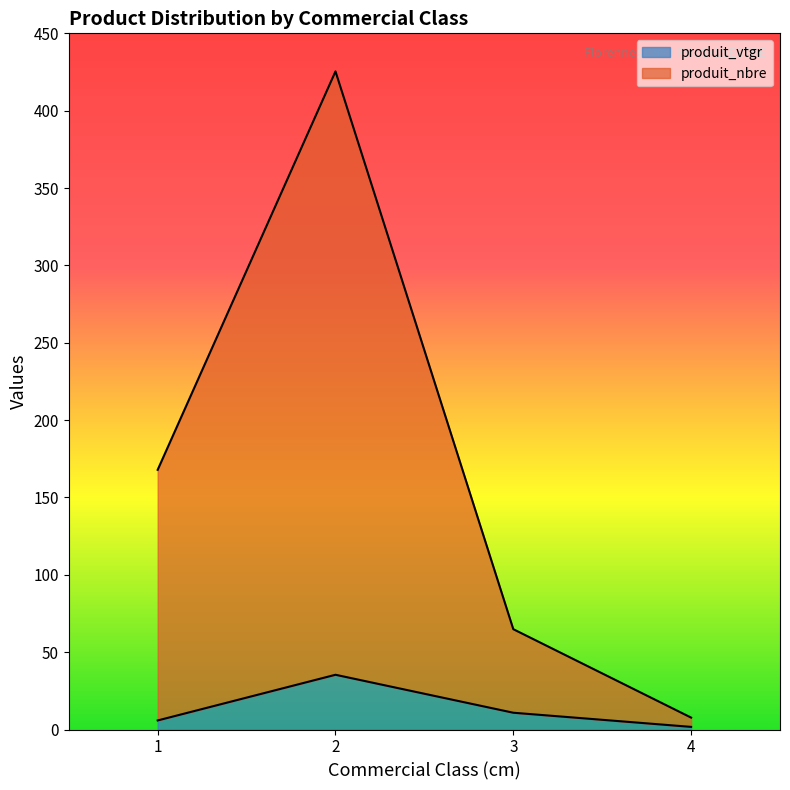

The value of produit_vtgr at 2 is 62.6. True or false?

False